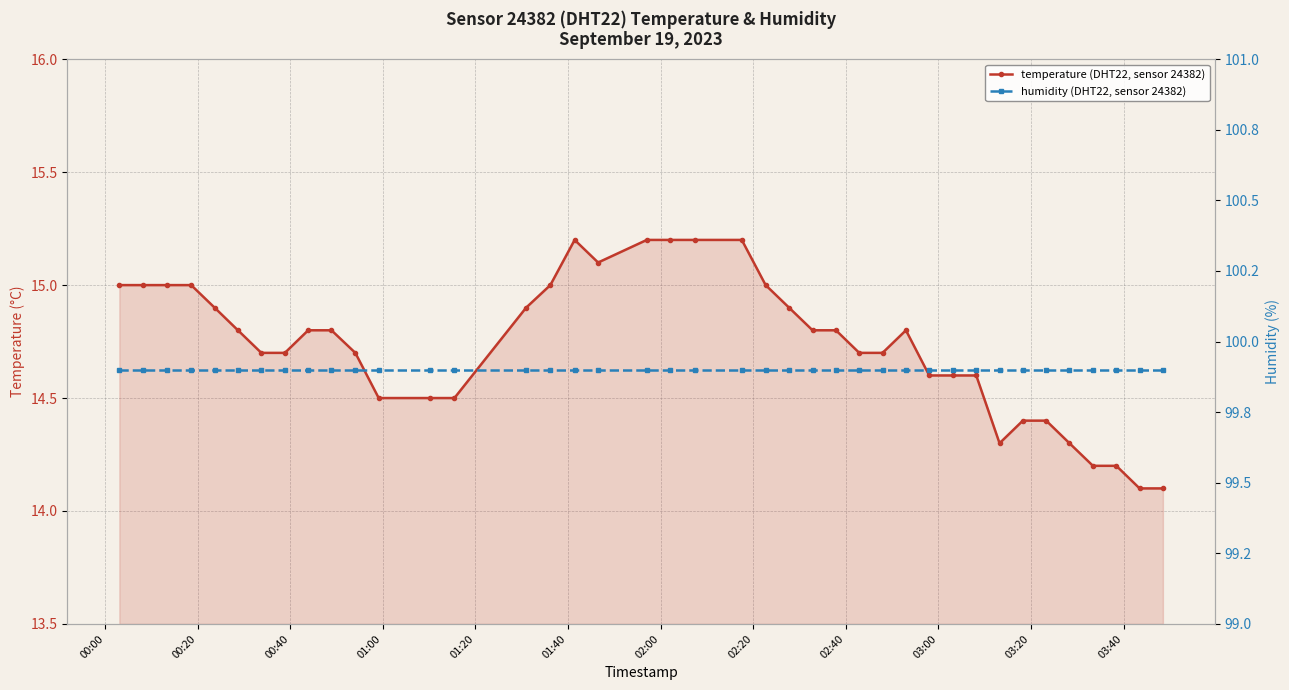

What is the sum of all humidity (DHT22, sensor 24382) values?

3996.0